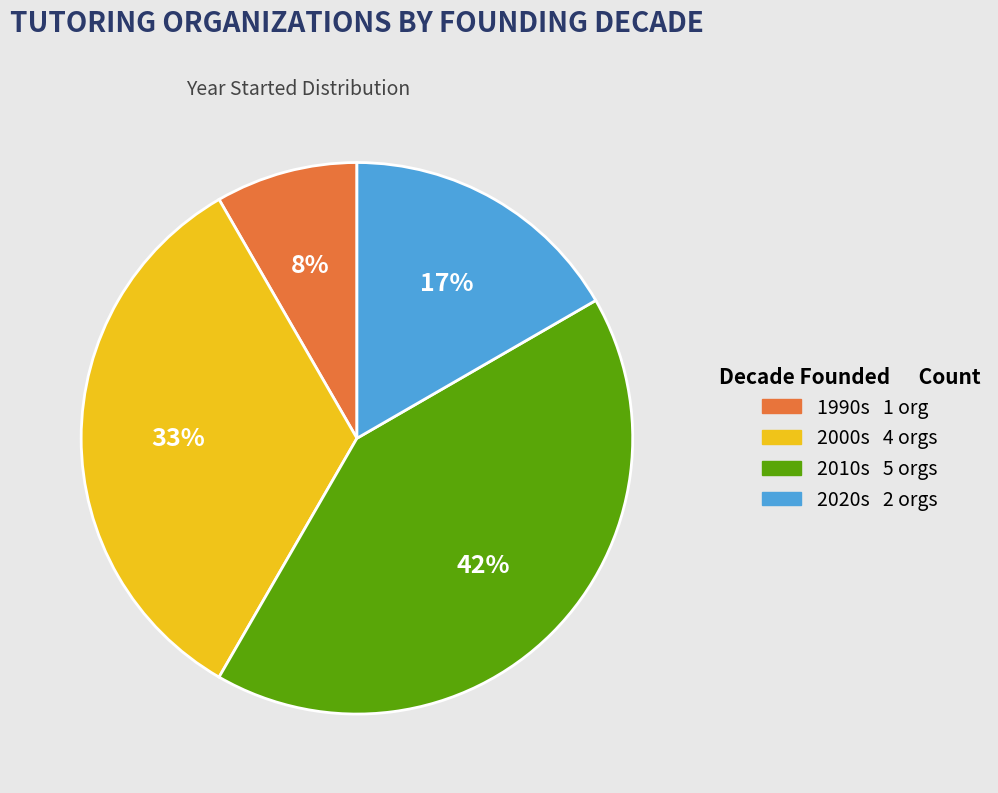

Does any single category account for the majority?

No